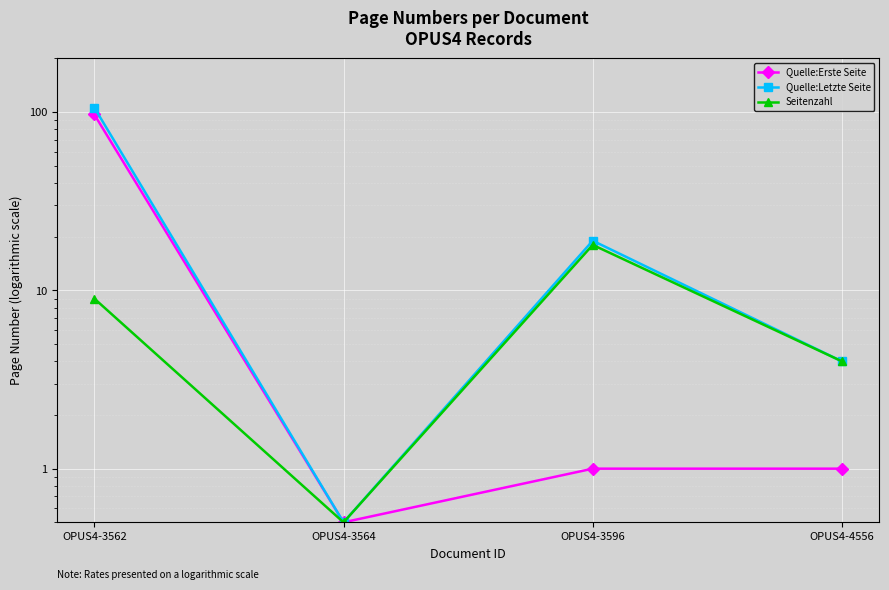

List the series in order of their overall mean, highest first.

Quelle:Letzte Seite, Quelle:Erste Seite, Seitenzahl